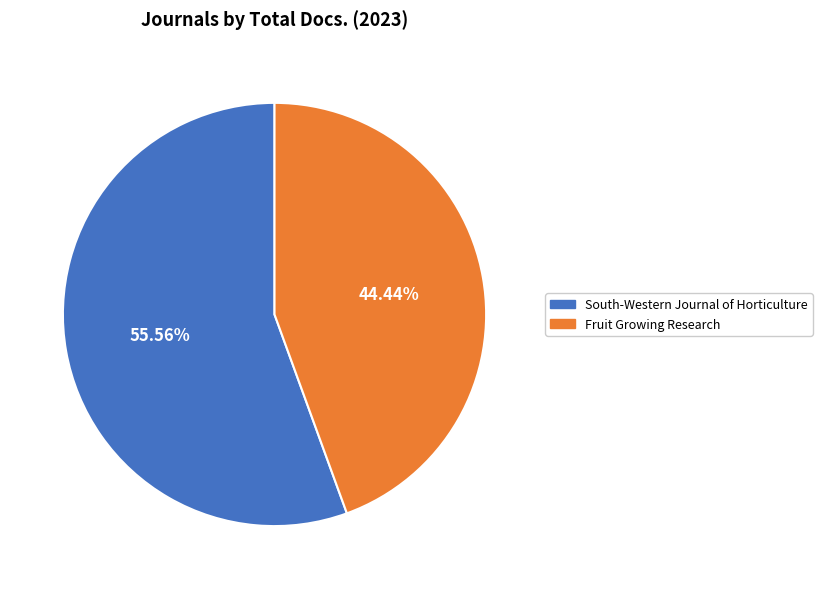

Which slice is the smallest?

Fruit Growing Research